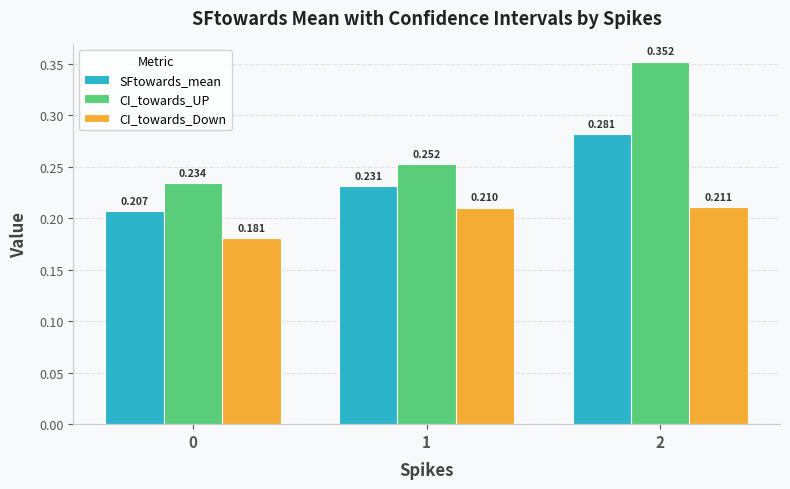

Which series has the largest range (max minus min)?

CI_towards_UP